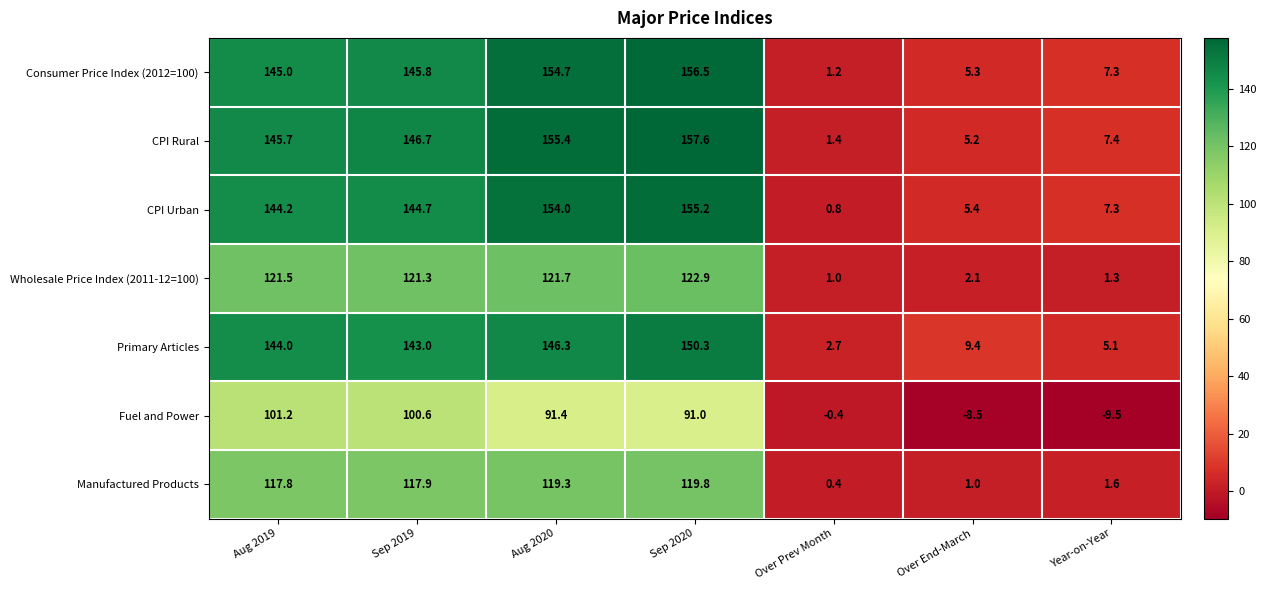

Count the number of categories in the chart.

7